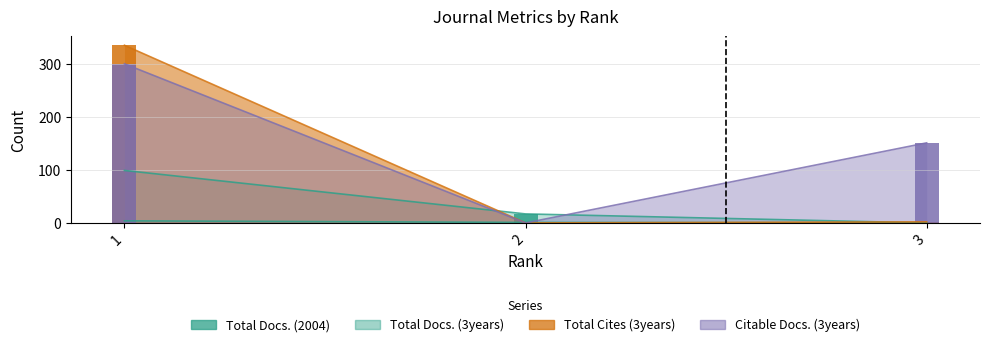

The Total Docs. (3years) series shows 99 at 1. True or false?

True